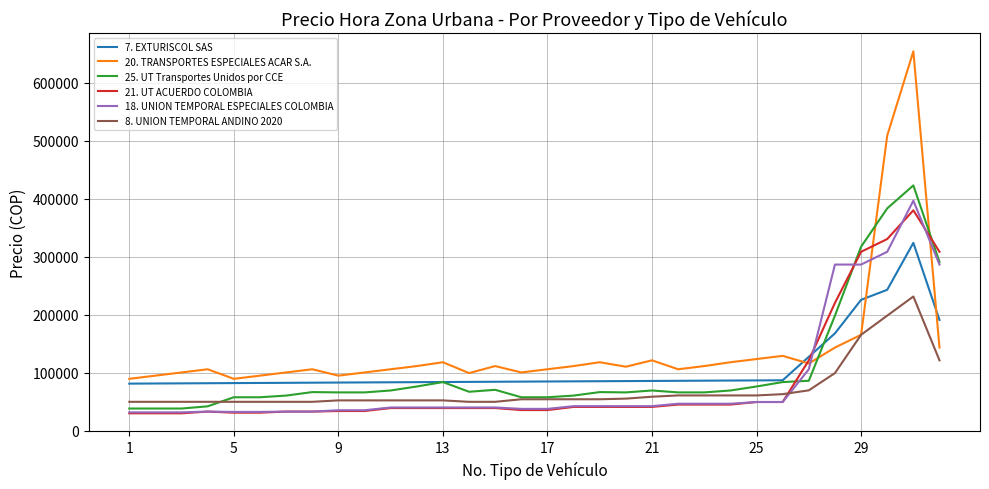

How many lines are shown in the chart?

6